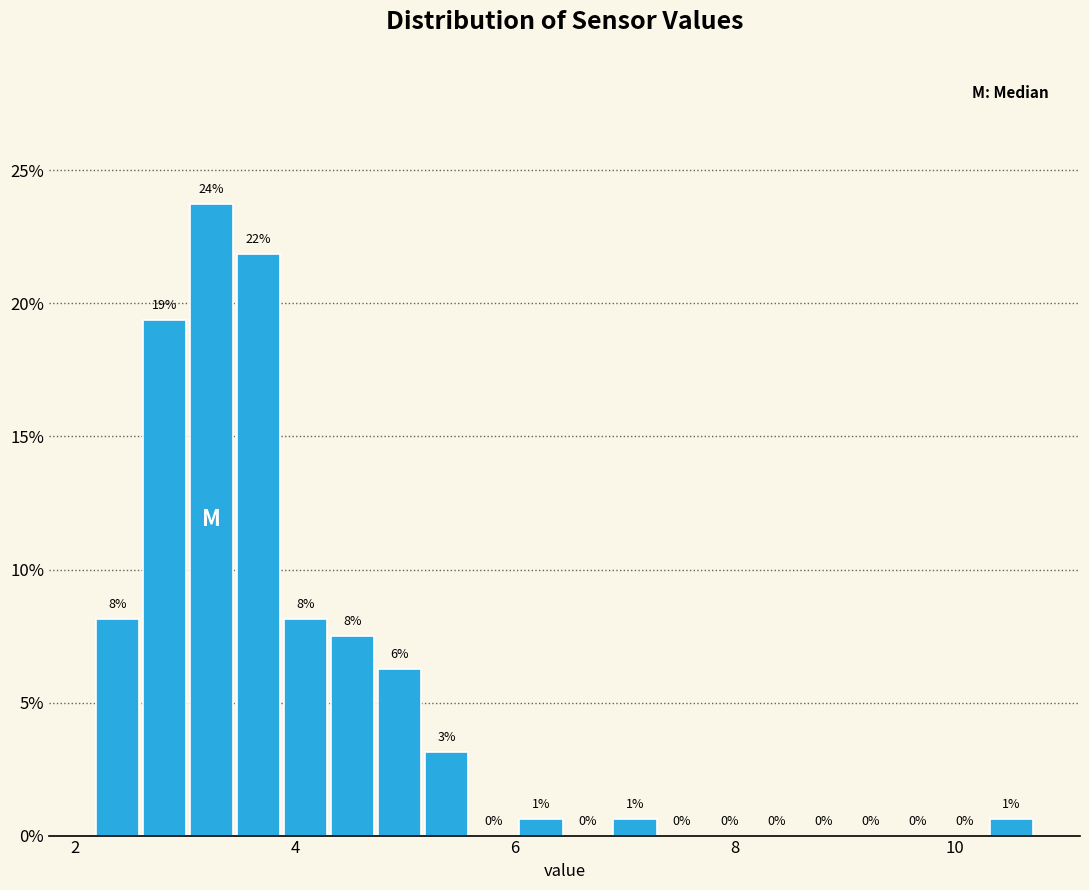

Read against the x-axis, roughly where is the centre of the tallest bar?

3.2